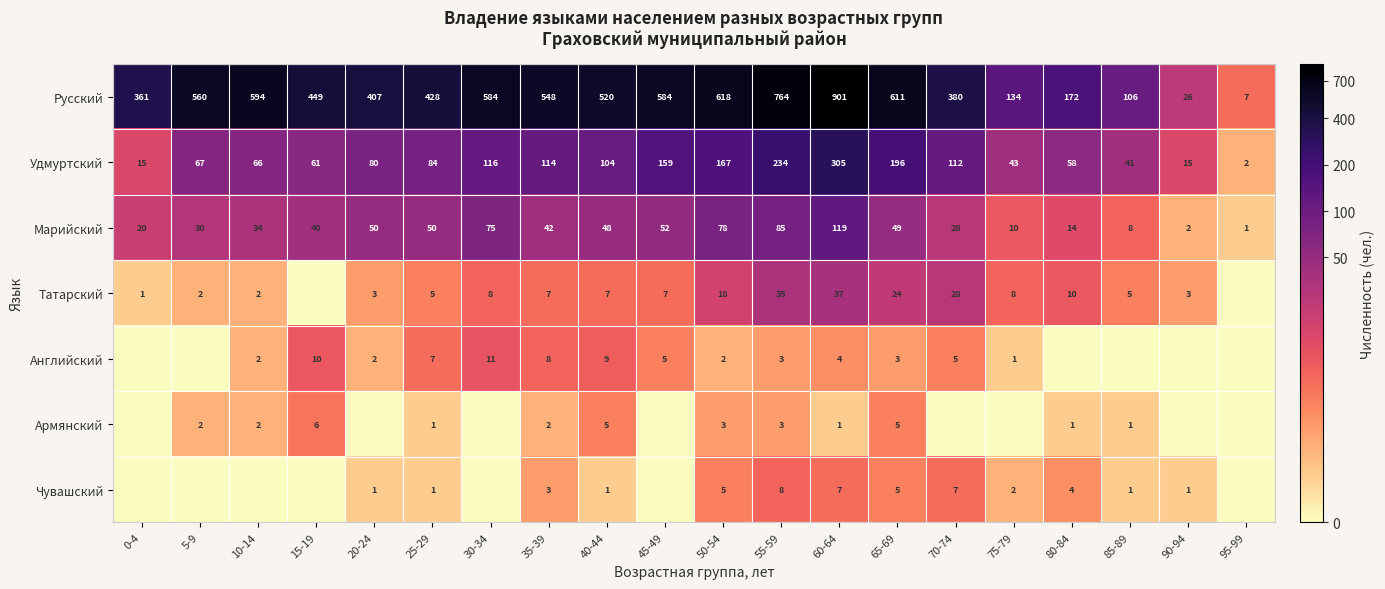

Which category has the lowest value in the Марийский series?

95-99